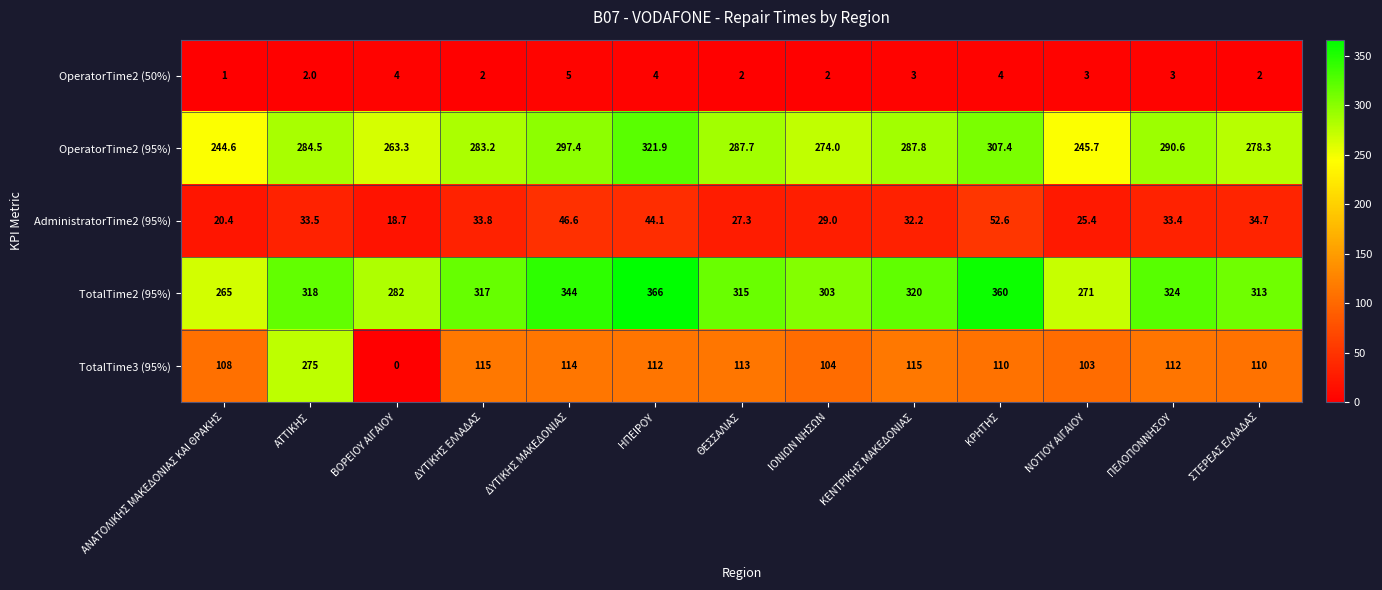

Between ΑΤΤΙΚΗΣ and ΔΥΤΙΚΗΣ ΜΑΚΕΔΟΝΙΑΣ, which series saw the biggest shift?

TotalTime3 (95%)